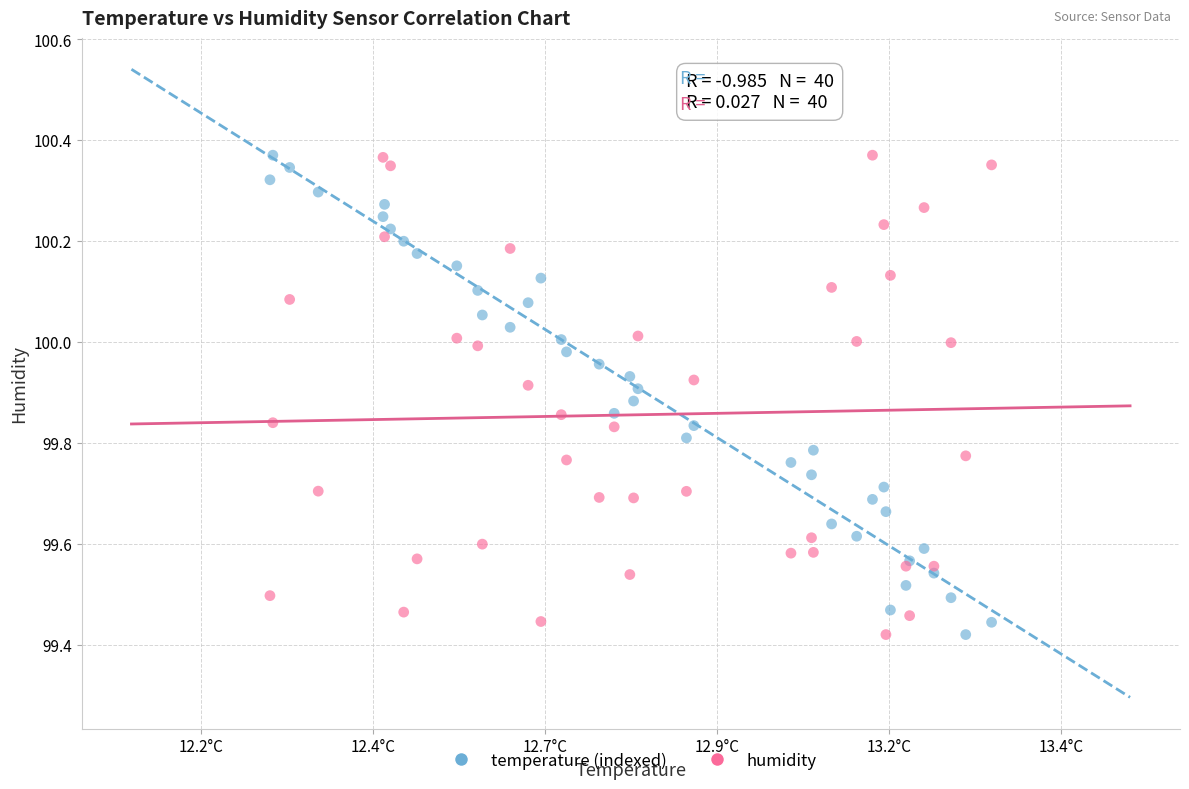

What is the X range (max minus min) for the scatter plot?

1.0